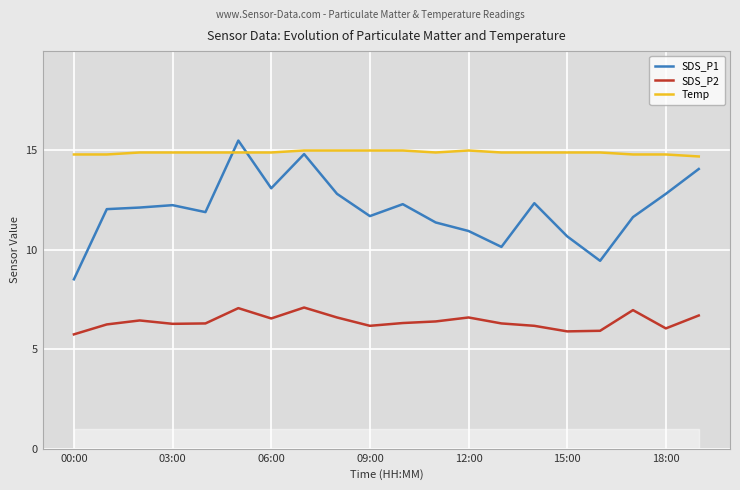

Which series has the largest range (max minus min)?

SDS_P1